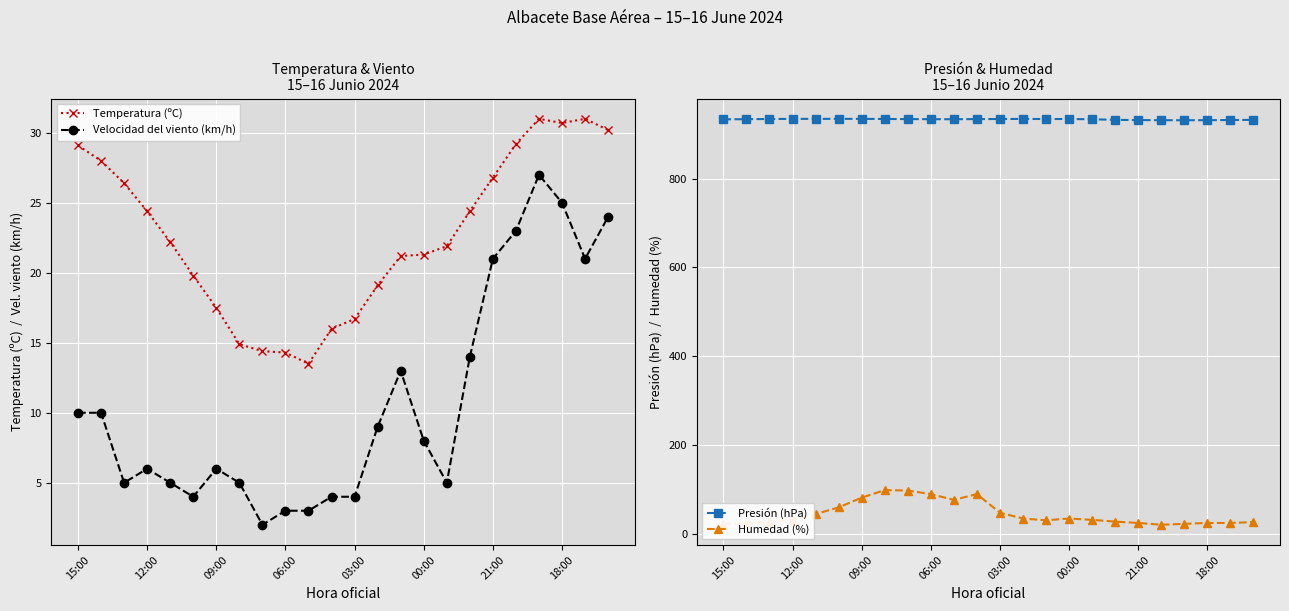

Read the Temperatura (ºC) value at 12:00.

24.4